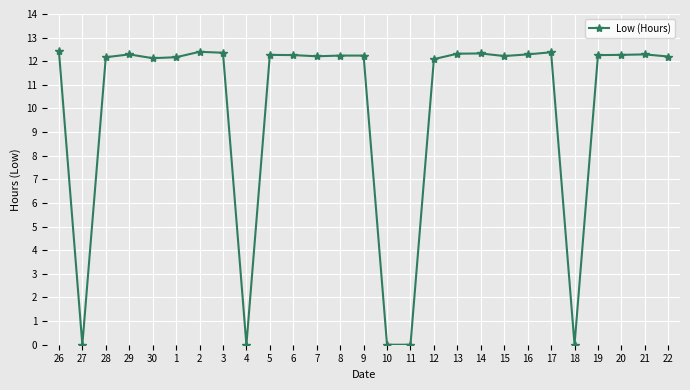

What is the difference between the maximum and second lowest values?

12.4